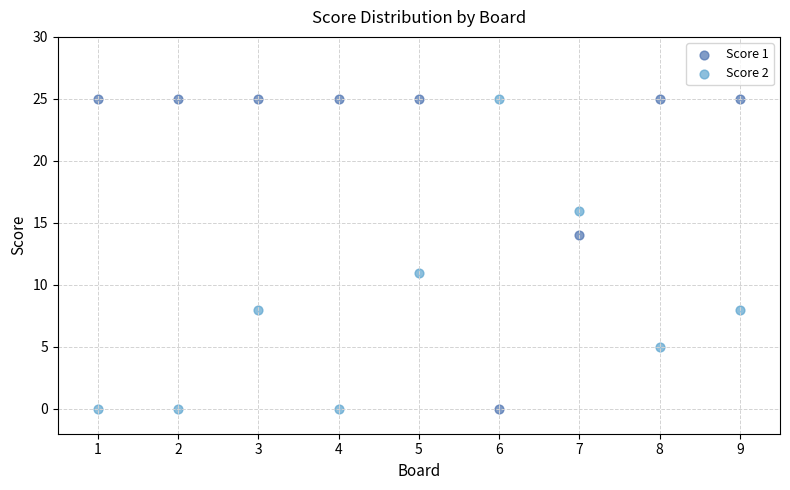

Across all series, what Y value is closest to 12?

11